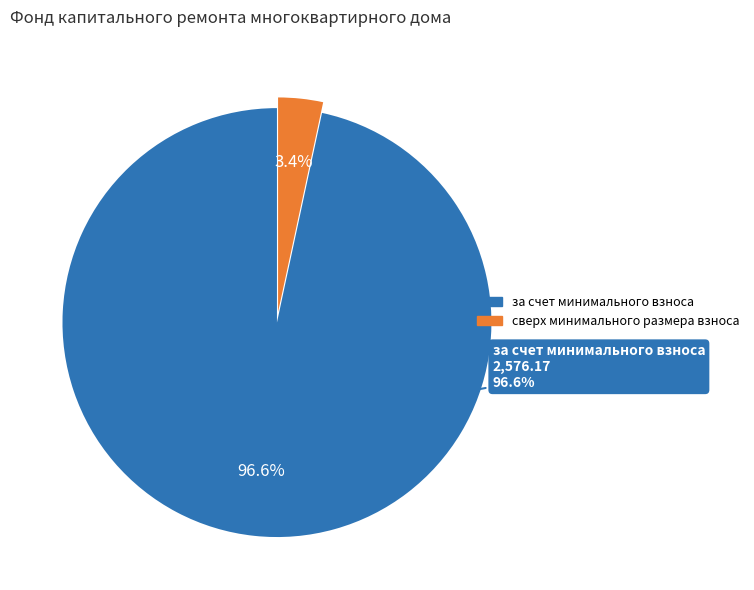

How many slices are in this pie chart?

2